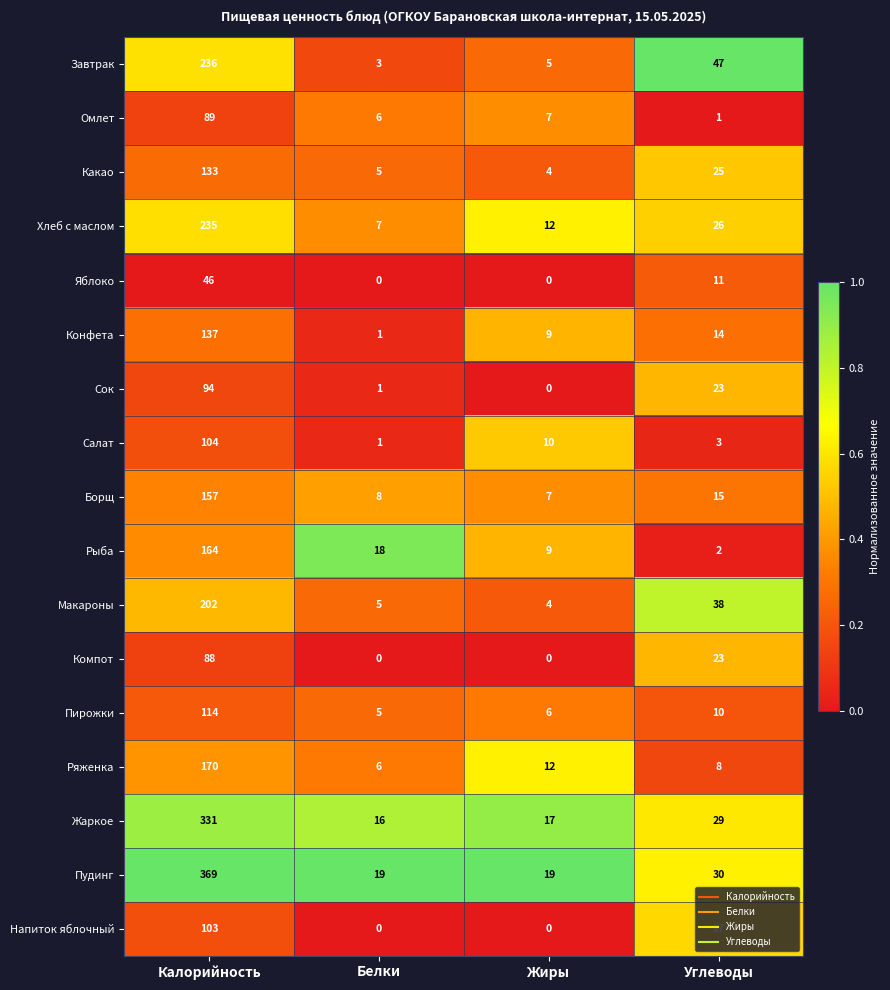

How many series are shown in this chart?

17